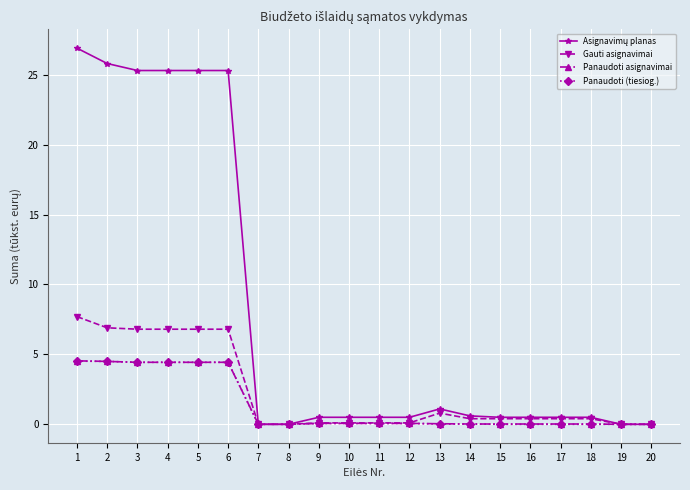

Does the chart display data point markers on the line(s)?

Yes